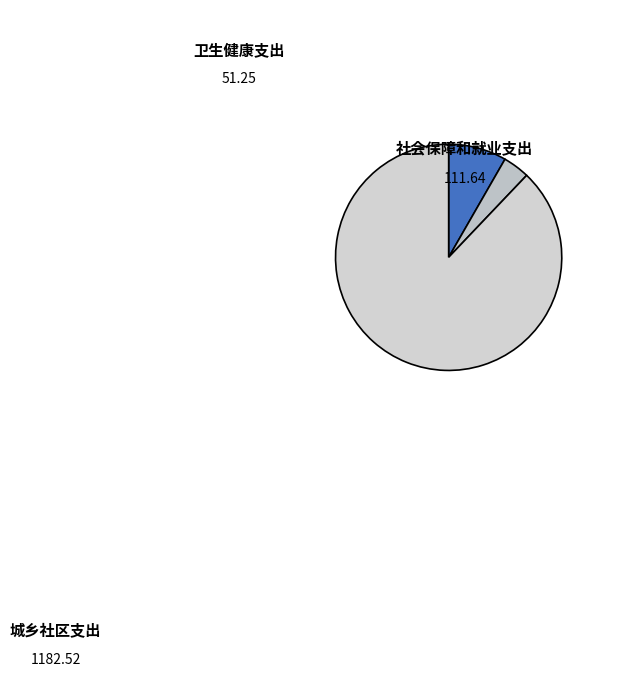

The 城乡社区支出 slice represents 99% of the pie. True or false?

False